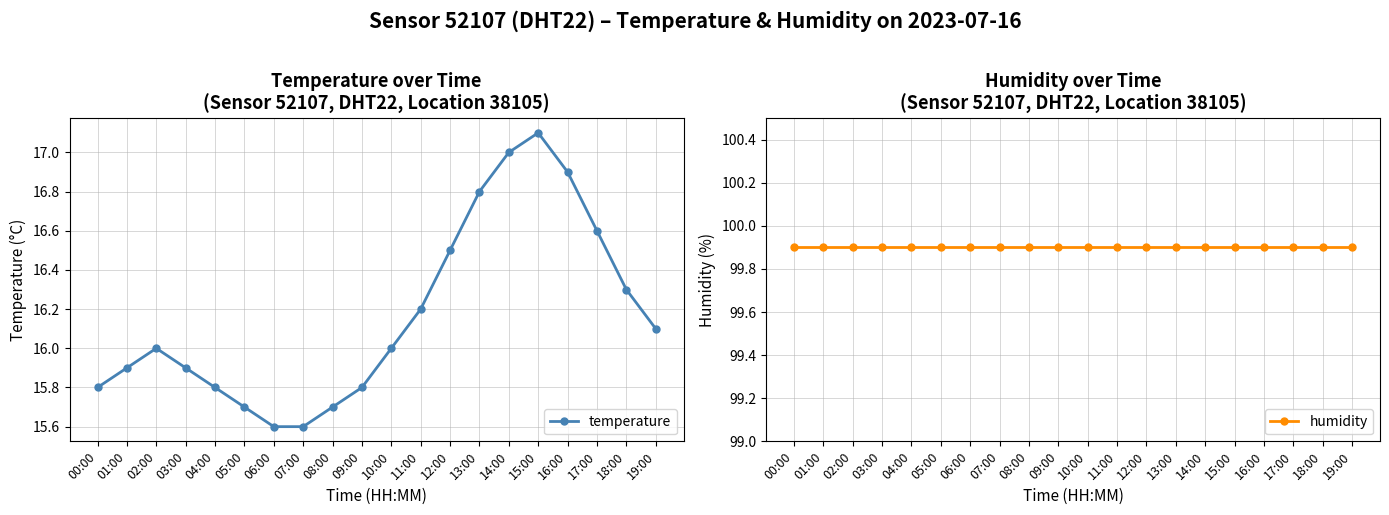

Is the value of humidity at 12:00 greater than the value of temperature at 06:00?

Yes